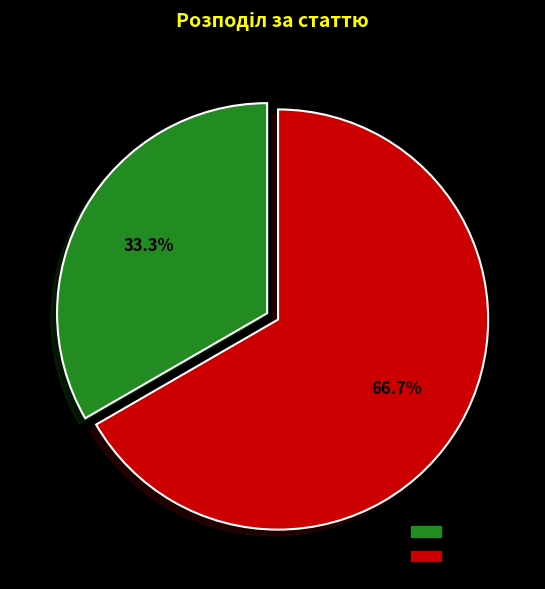

How many segments does this pie chart have?

2